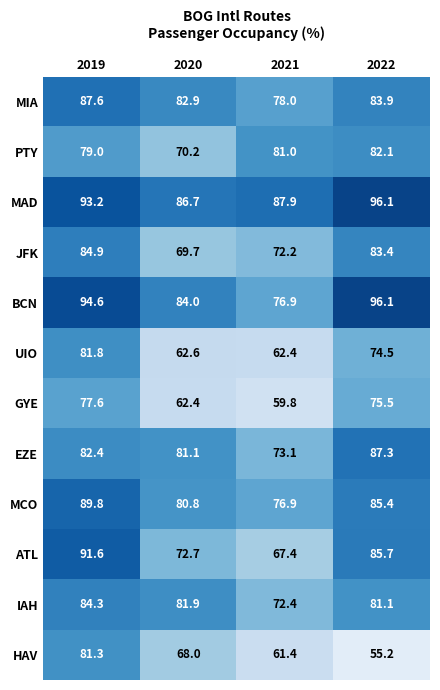

What is the minimum value shown in the chart?

55.2